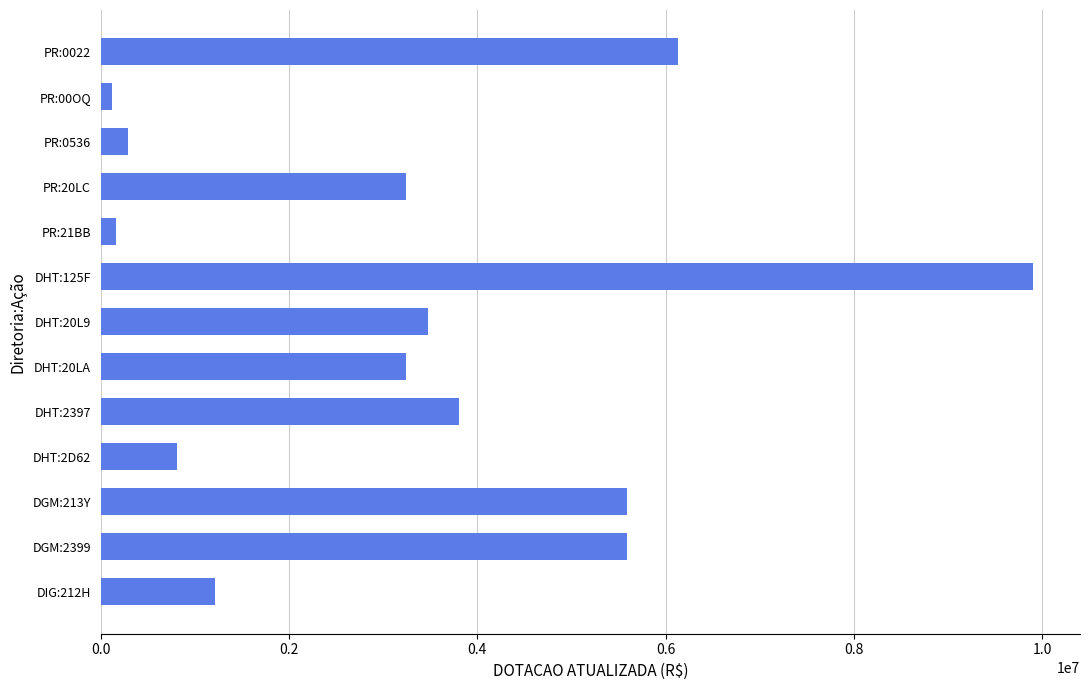

How many bars are there in total?

13